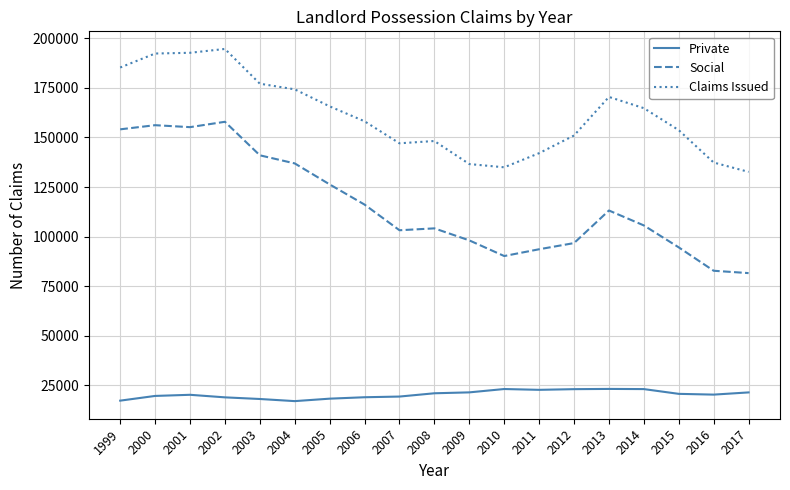

Which series changed the most between 2000 and 2016?

Social